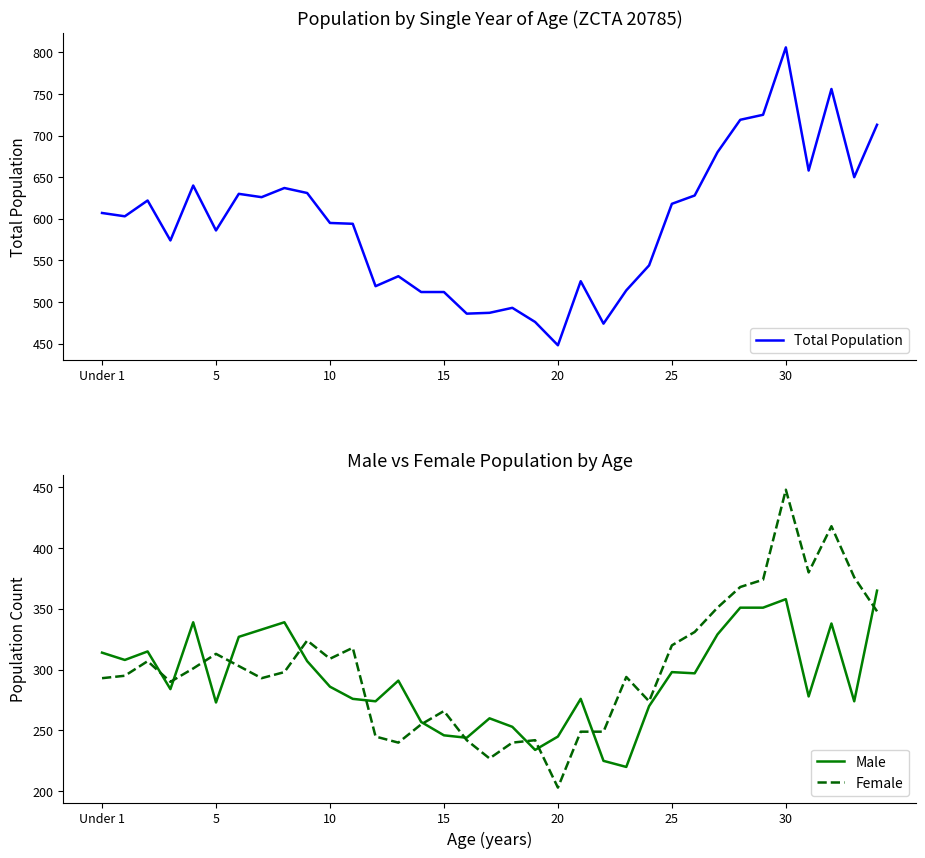

At which label does Male reach its peak?

34